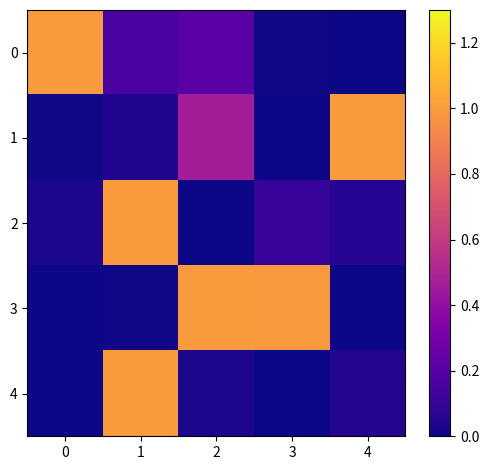

Reading left to right, list all the values displayed in this chart.

0: 0=1.0	1=0.2	2=0.2	3=0.0	4=0.0
1: 0=0.0	1=0.0	2=0.5	3=0.0	4=1.0
2: 0=0.0	1=1.0	2=0.0	3=0.1	4=0.1
3: 0=0.0	1=0.0	2=1.0	3=1.0	4=0.0
4: 0=0.0	1=1.0	2=0.0	3=0.0	4=0.0